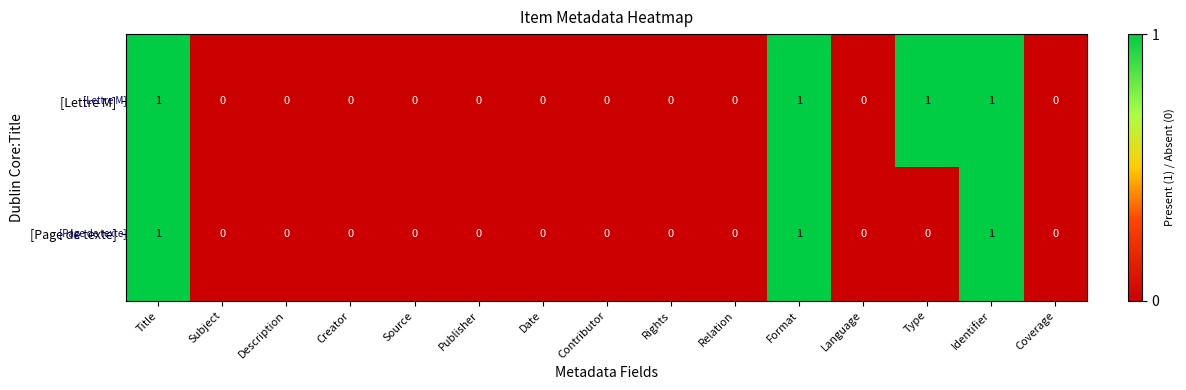

Which series has the largest total across all categories?

[Lettre M]